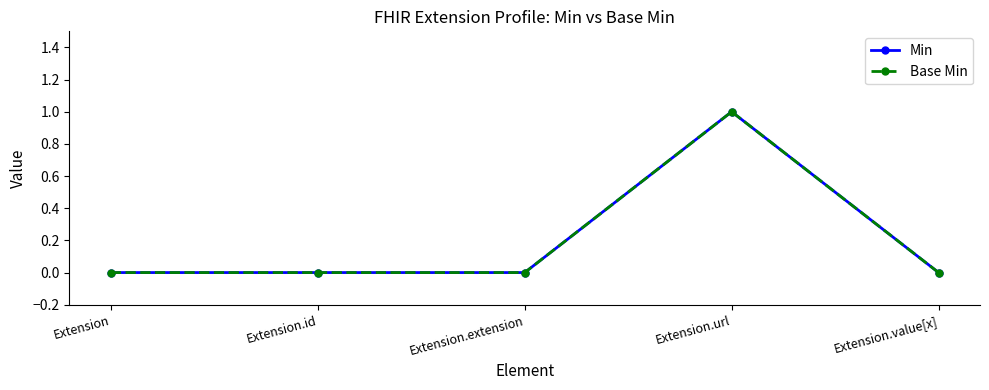

Which series changed the most between Extension.id and Extension.url?

Min